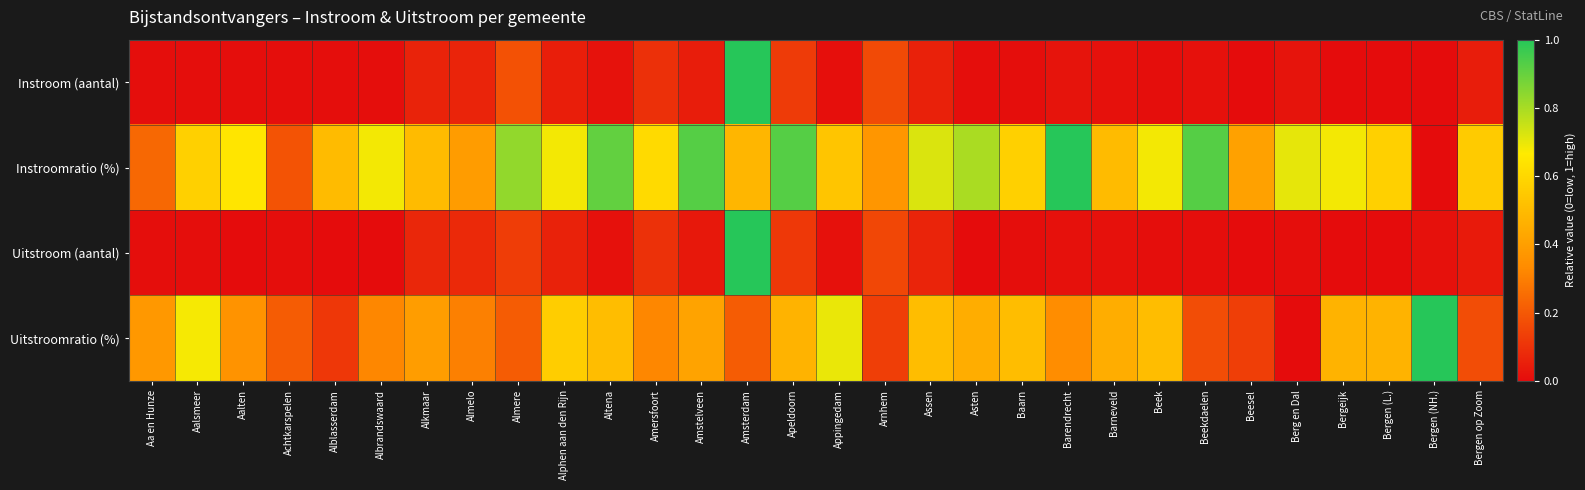

Rank the series by their maximum value, from highest to lowest.

Instroom (aantal), Instroomratio (%), Uitstroom (aantal), Uitstroomratio (%)